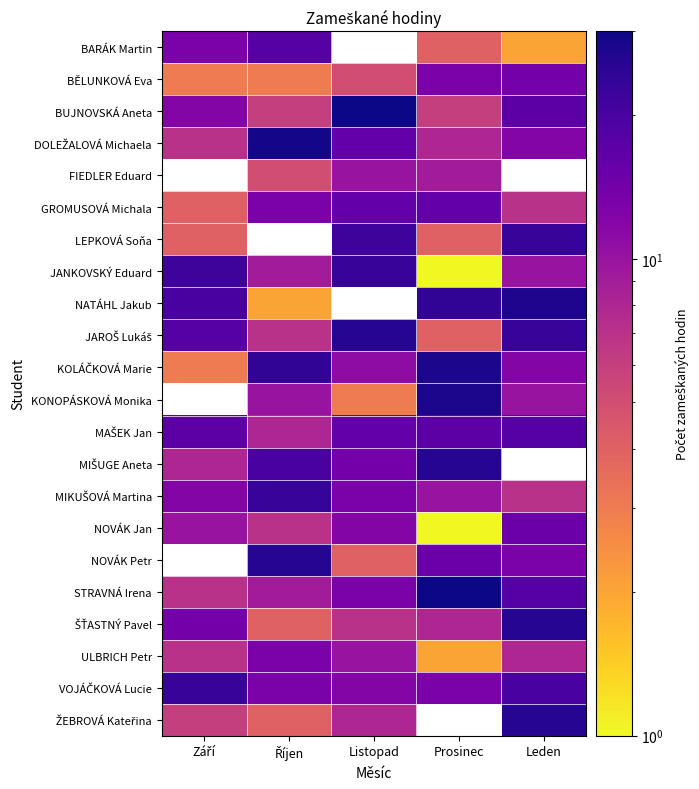

What value does the JANKOVSKÝ Eduard series have at Září?

22.0